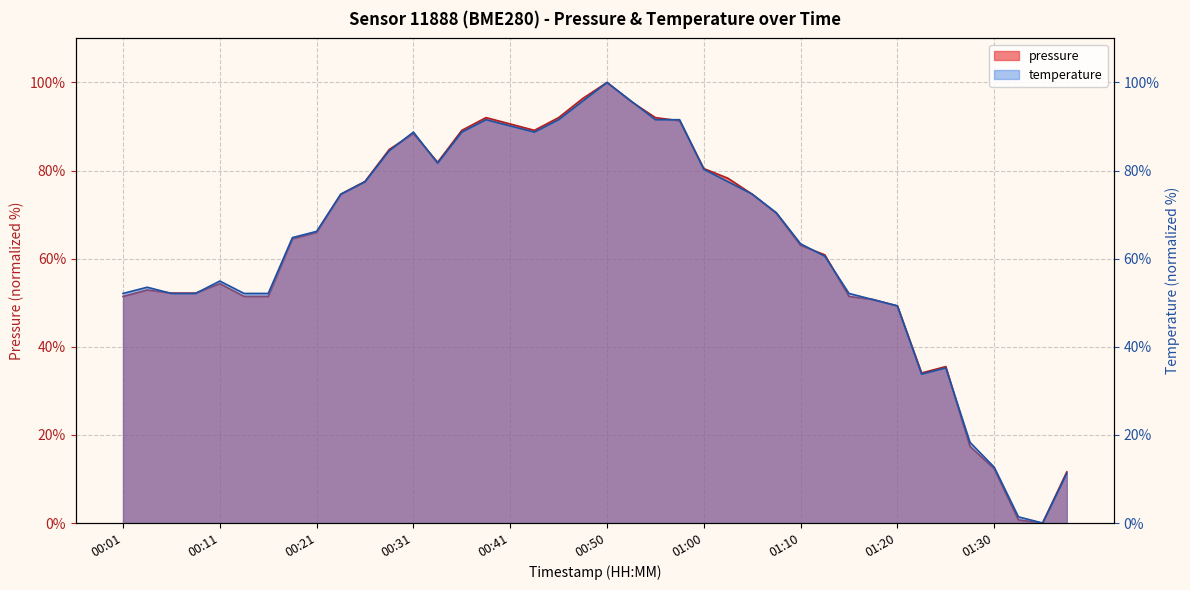

Where is temperature nearest to the value 50?

01:17